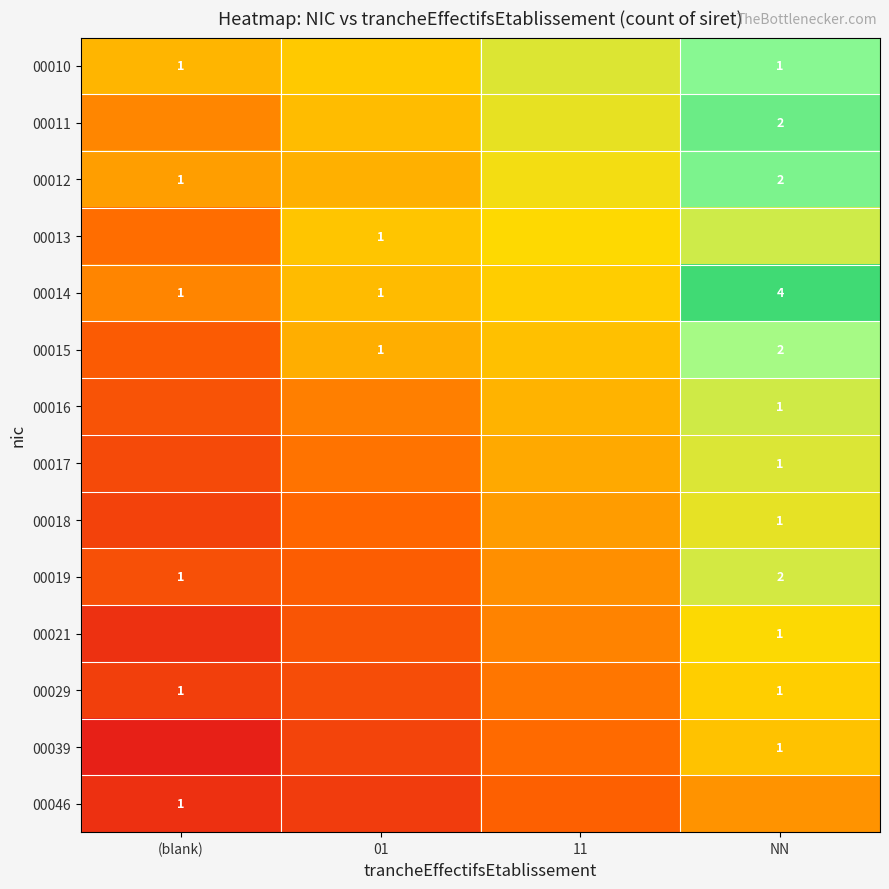

Is the value of 00017 at NN greater than the value of 00013 at 11?

Yes